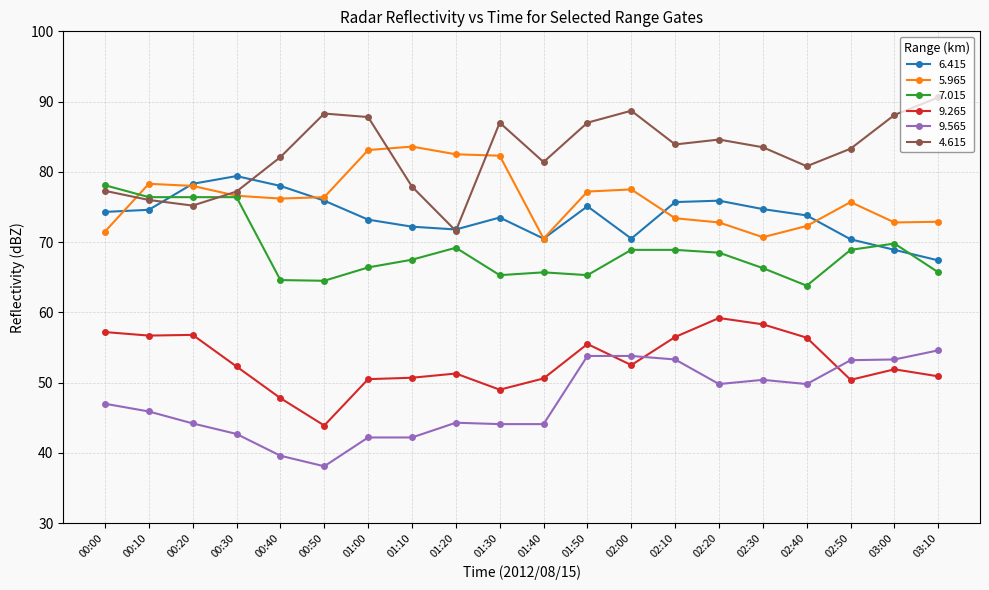

What is the sum of the 6.415 values at 02:20 and 00:30?

155.3